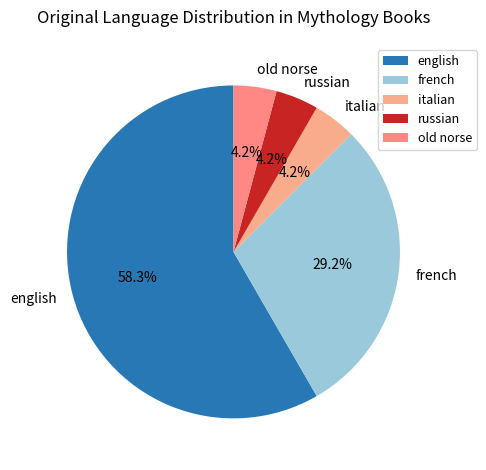

Does english account for over 50% of the chart?

Yes